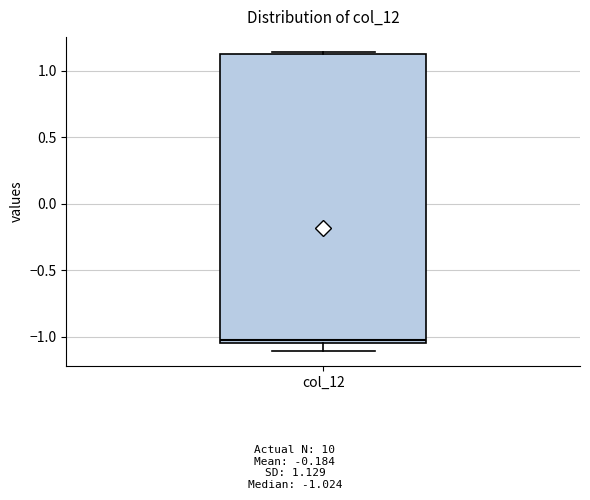

Read this box plot against the y-axis: the position of the median line, the range covered by the box, and the ends of both whiskers. The values are not printed on the chart, so give them approximately, as read against the axis.

median -1.00, box -1.05 to 1.10, whiskers -1.10 to 1.15